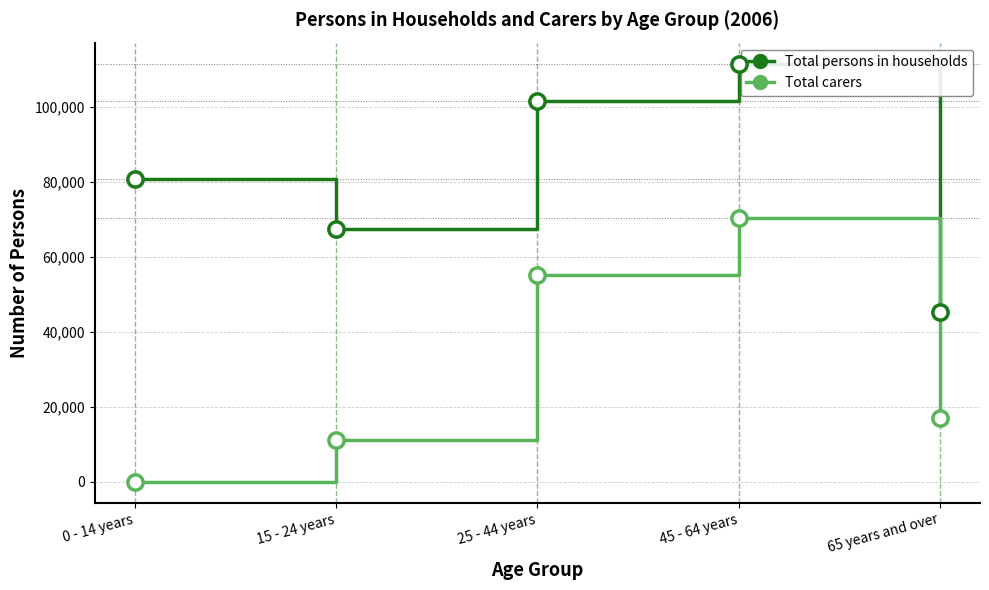

What is the approximate value of Total carers at 65 years and over, to the nearest 50?

17000